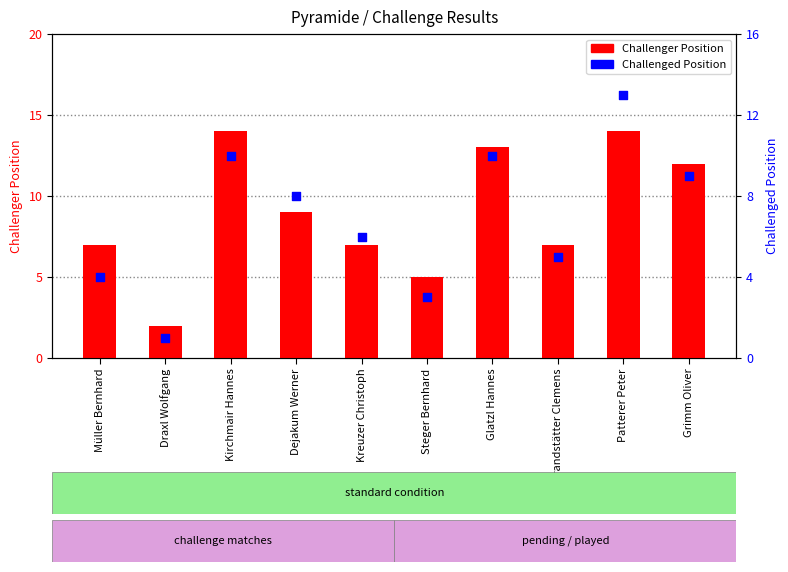

At which category is the sum across all series the highest?

Patterer Peter